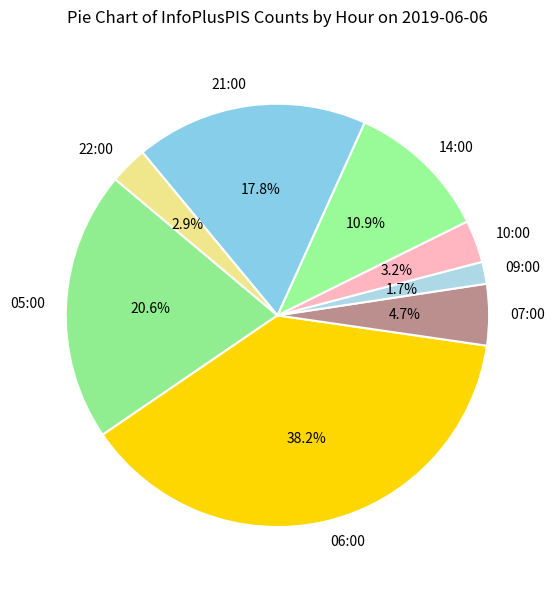

To the nearest percent, what is the combined percentage of 06:00 and 10:00?

41%